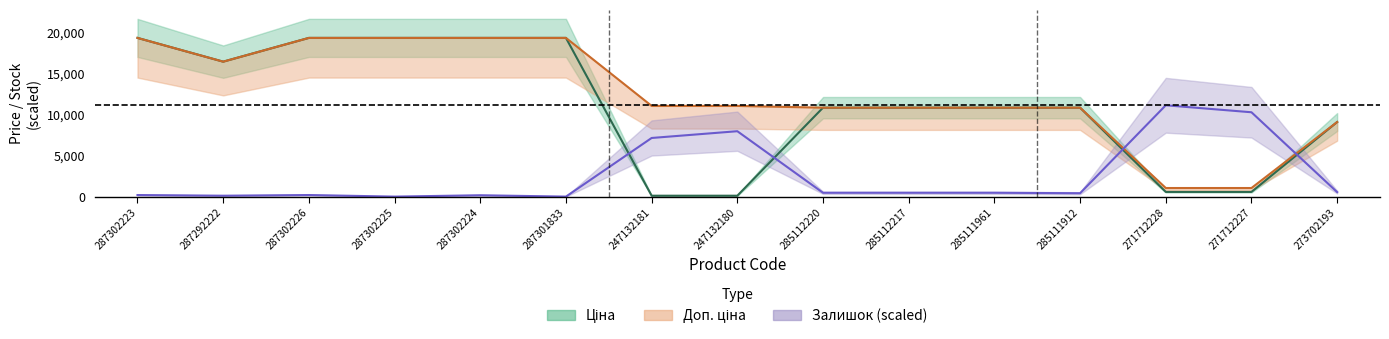

How many lines are shown in the chart?

3